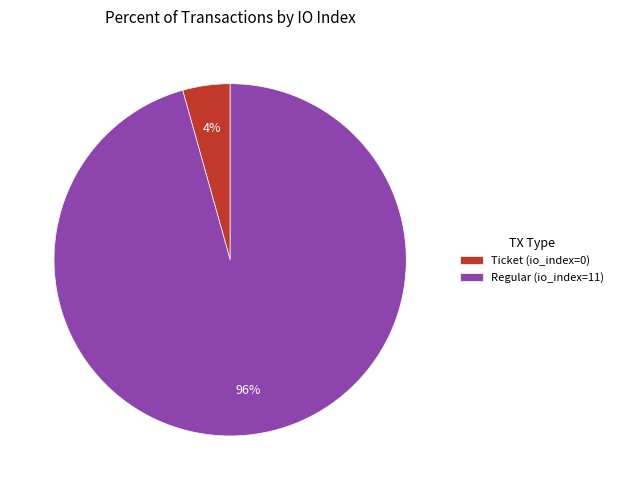

How many segments does this pie chart have?

2